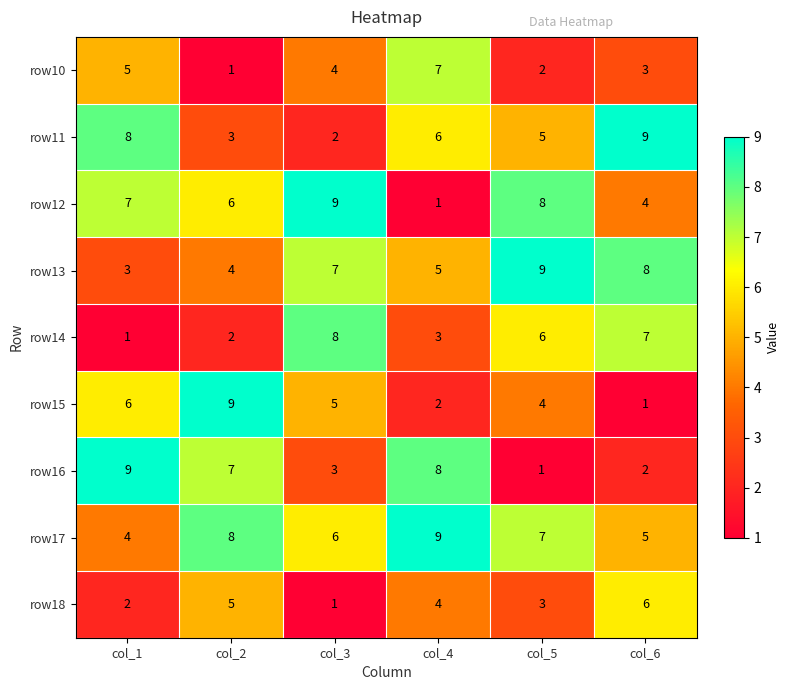

Where is row15 nearest to the value 5?

col_3